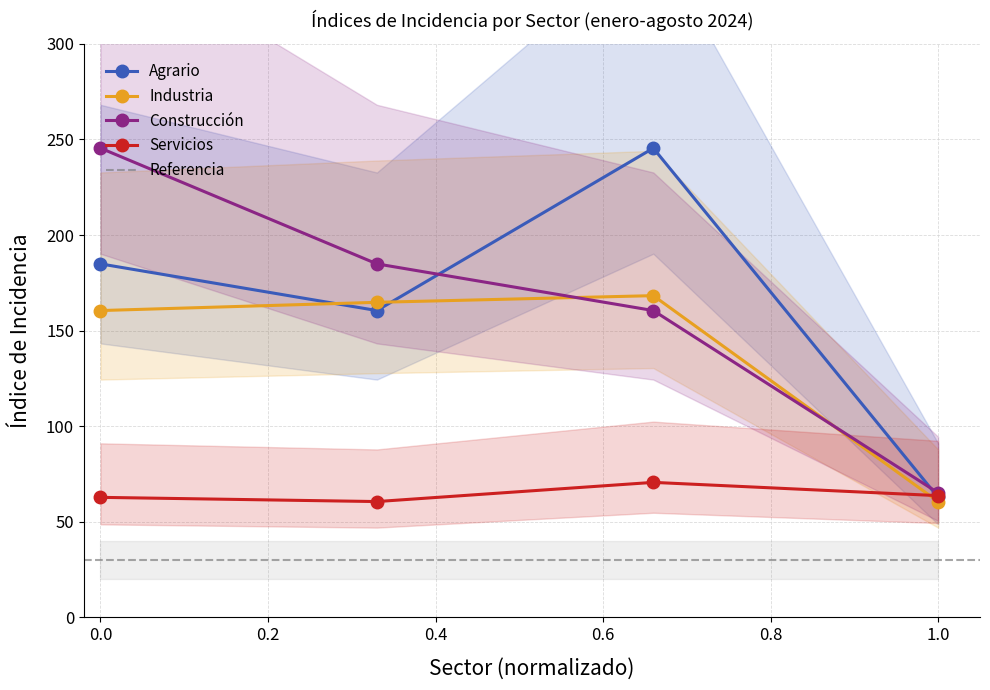

What is the sum of the Construcción values at 0.0 and 1.0?

310.6